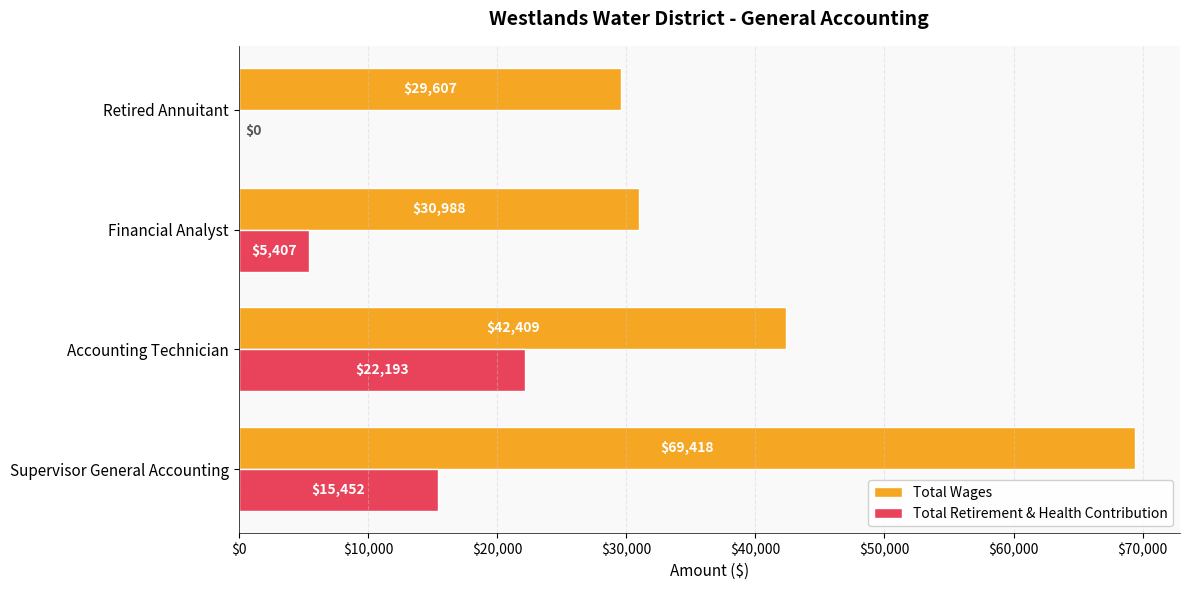

Between Accounting Technician and Financial Analyst, which series saw the biggest shift?

Total Retirement & Health Contribution